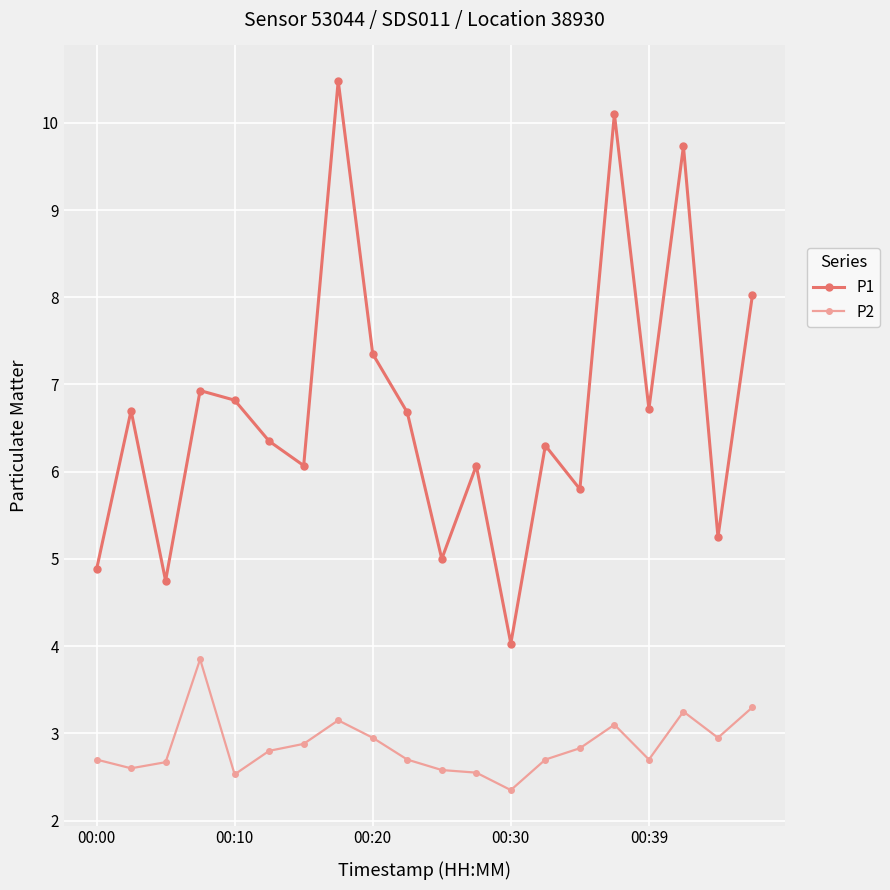

What are all the series names shown in the legend?

P1, P2